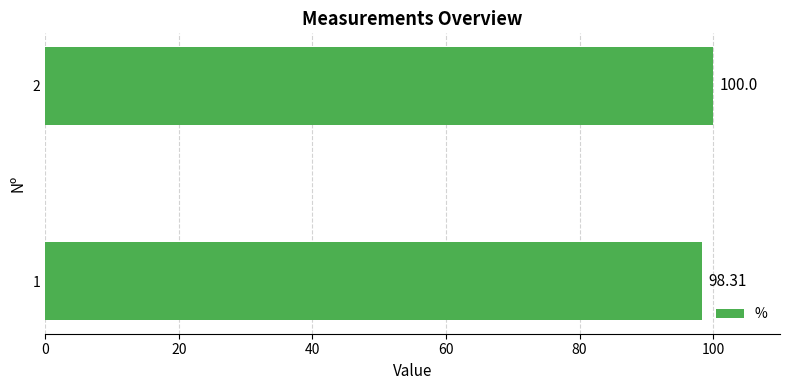

What is the minimum value shown in the chart?

98.3